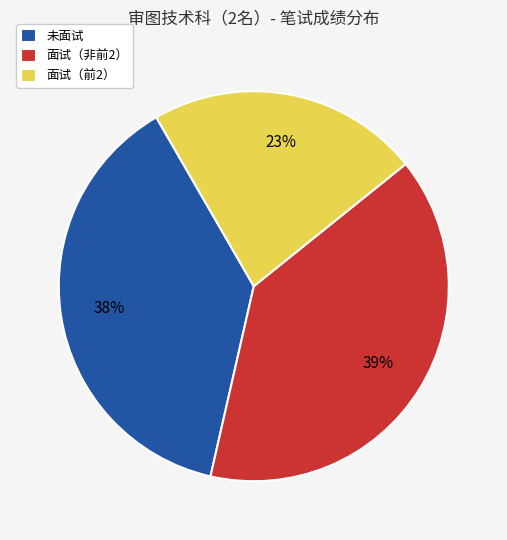

Do 面试（前2） and 面试（非前2） together represent more than half of the pie?

Yes